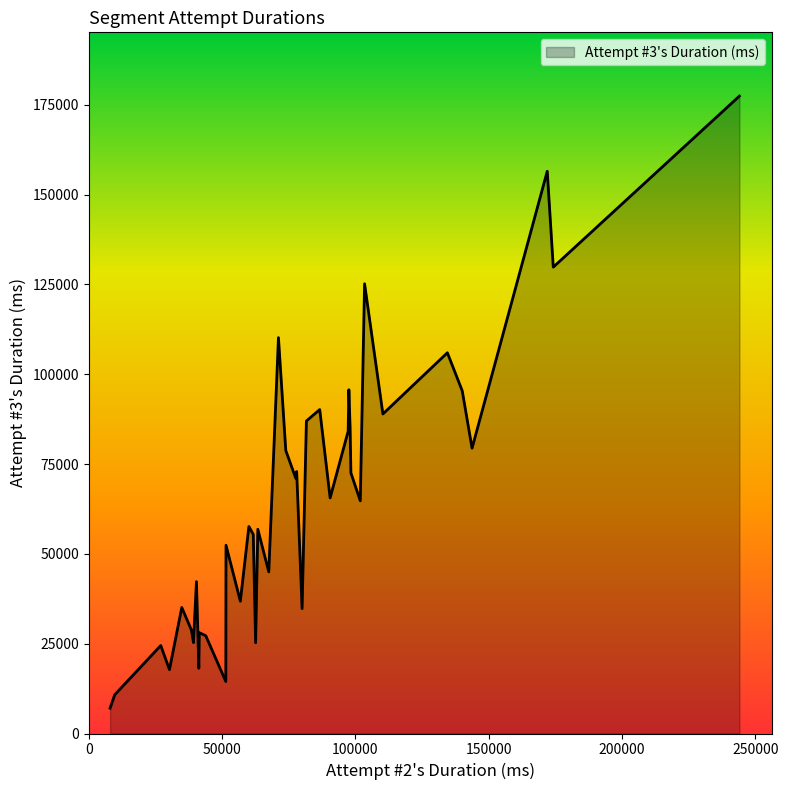

What is the minimum value shown in the chart?

7037